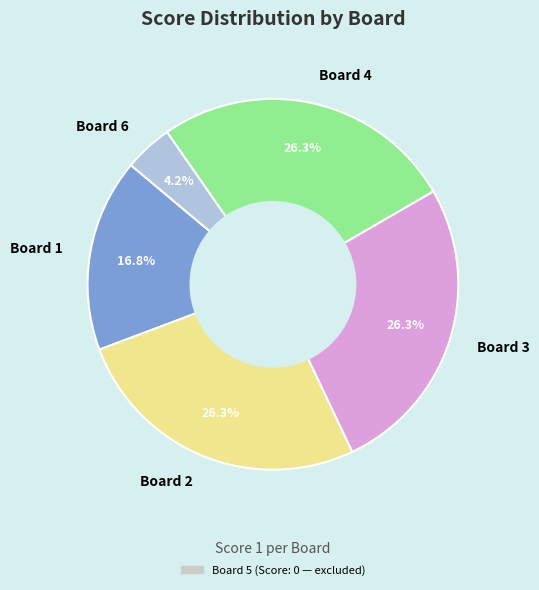

What is the ratio of the value at Board 1 to the value at Board 4?

0.6